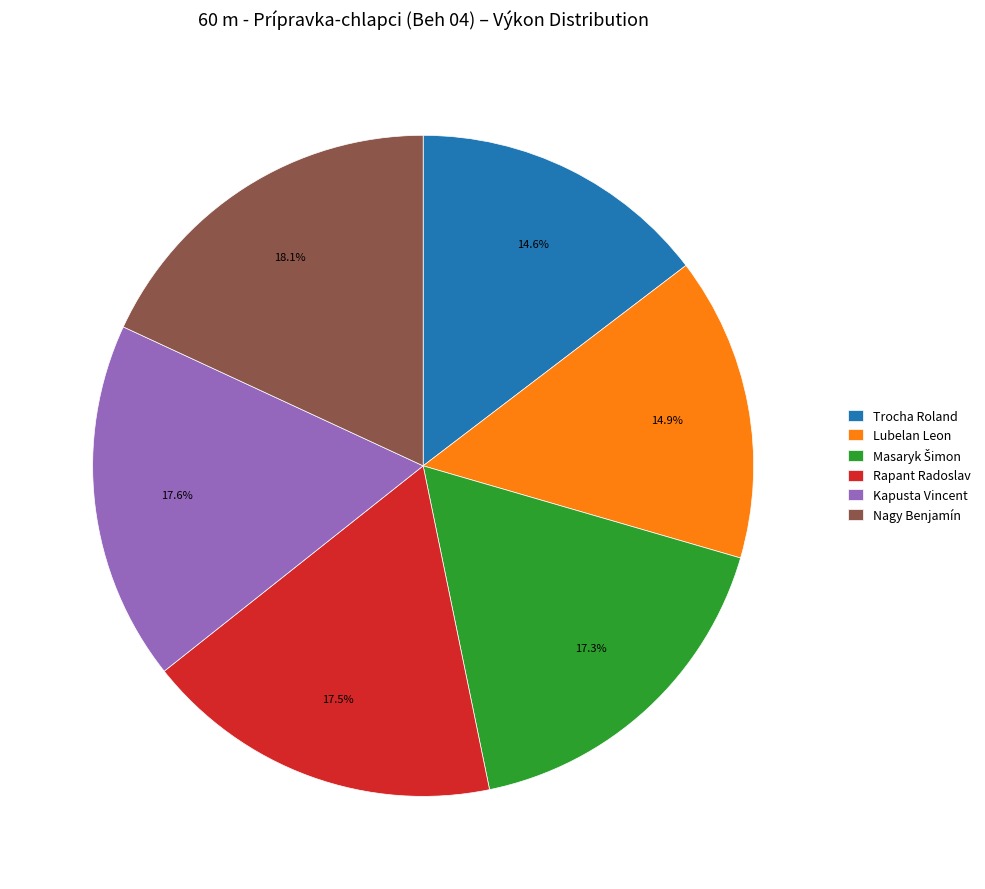

What is the largest slice in the pie chart?

Nagy Benjamín